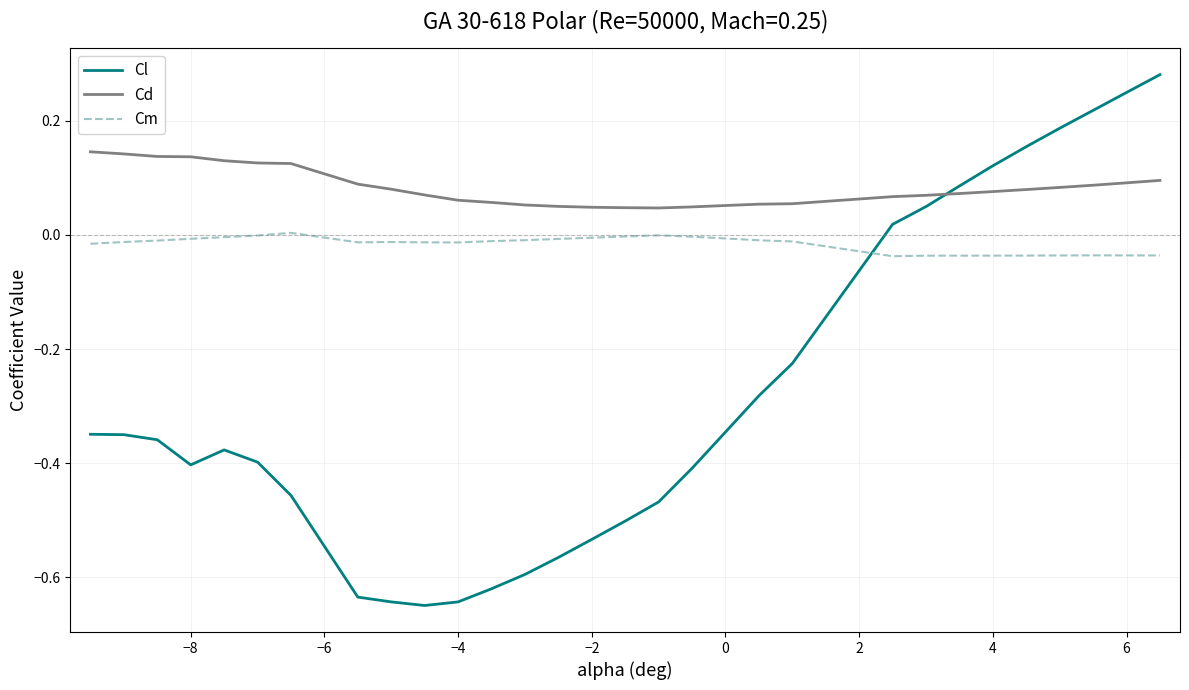

True or false: Cm and Cd cross at least once.

False